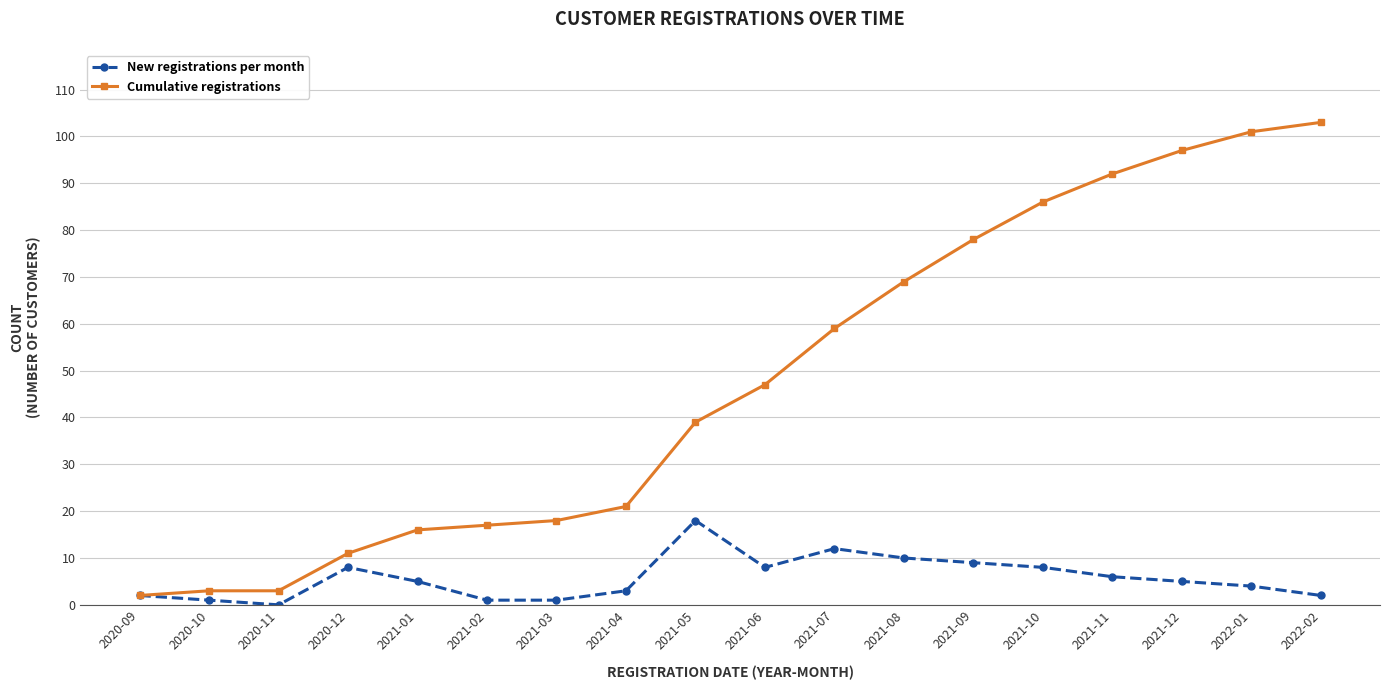

List the series in order of their overall mean, highest first.

Cumulative registrations, New registrations per month